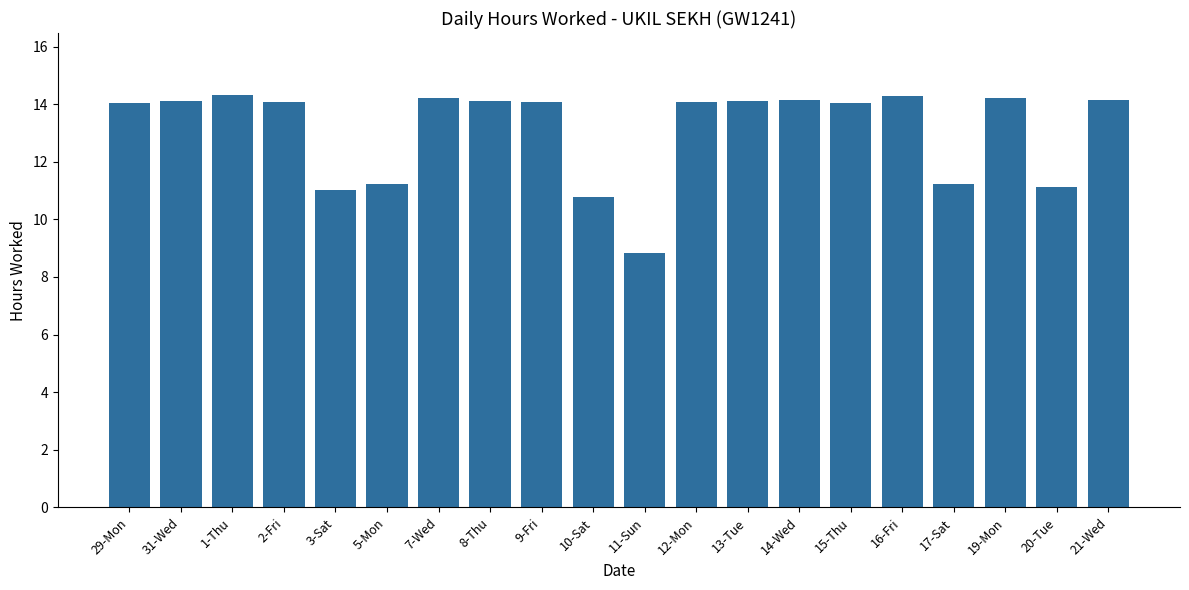

Read the value at 8-Thu.

14.1